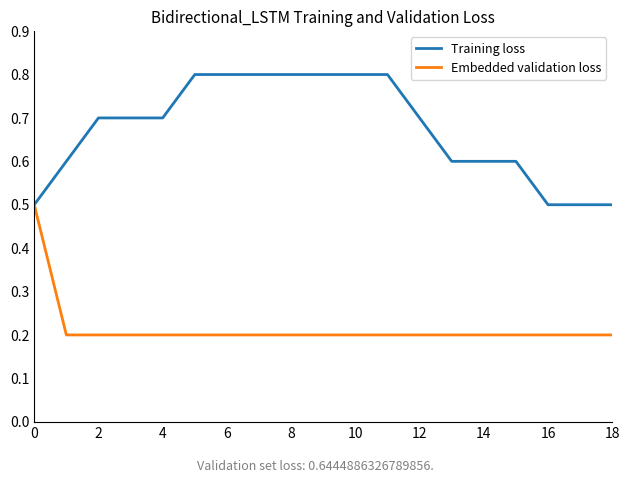

What is the maximum value shown in the chart?

0.8